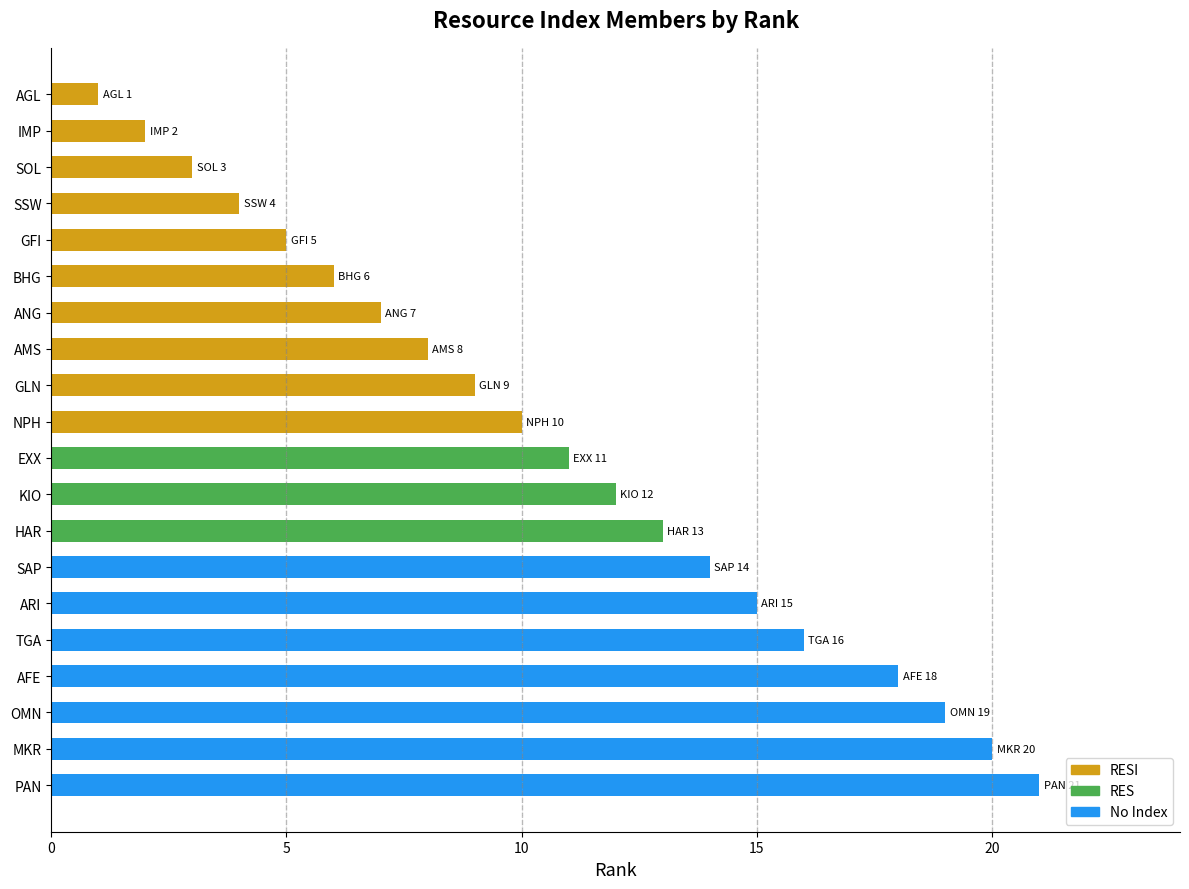

What is the difference between the values at ANG and AGL?

6